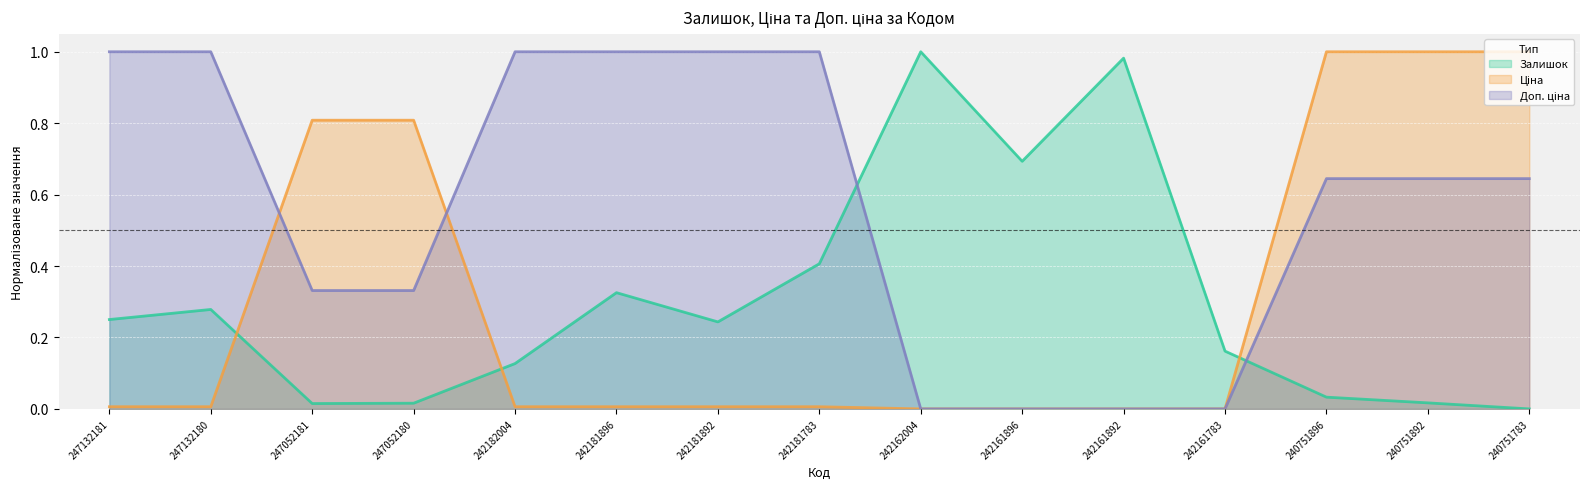

Count the number of data series in this chart.

3